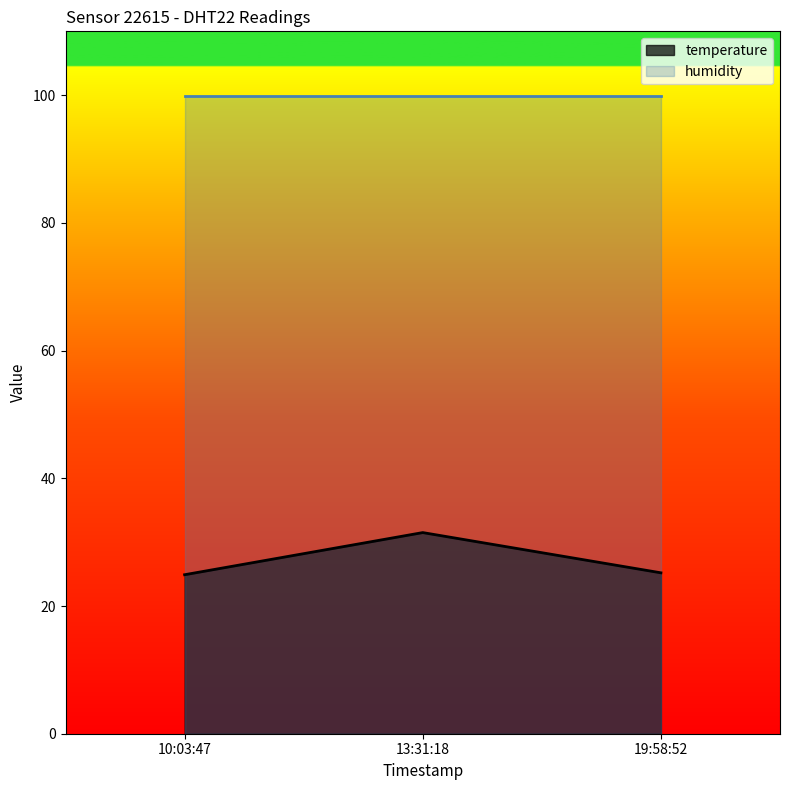

What is the spread (max minus min) of values at 10:03:47?

75.0